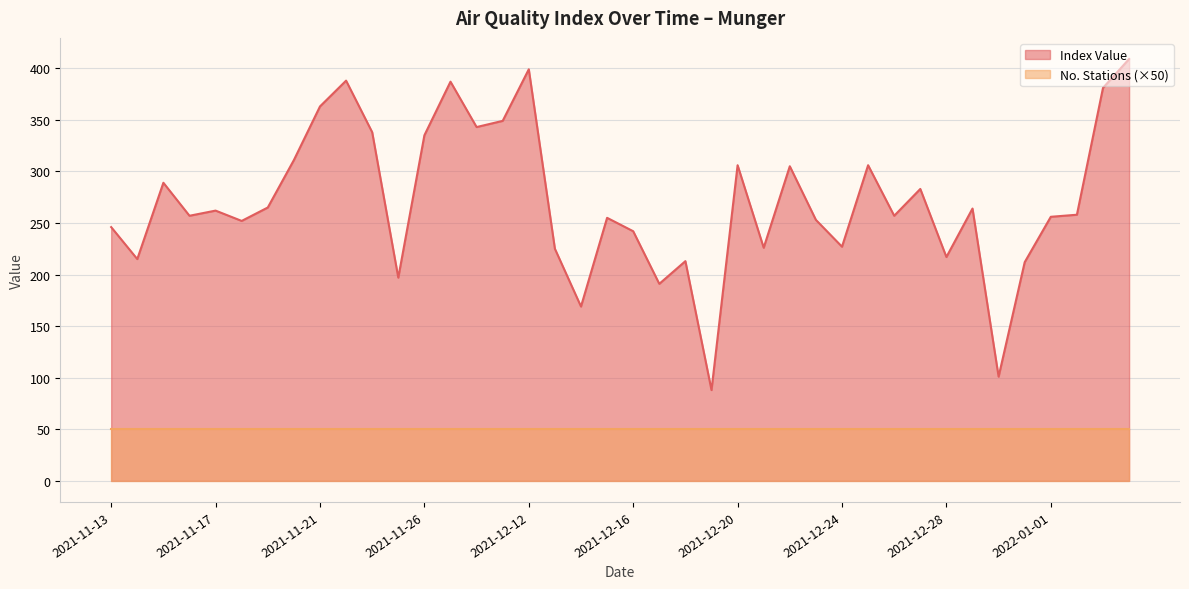

Which label corresponds to the smallest value in the chart?

2021-12-19